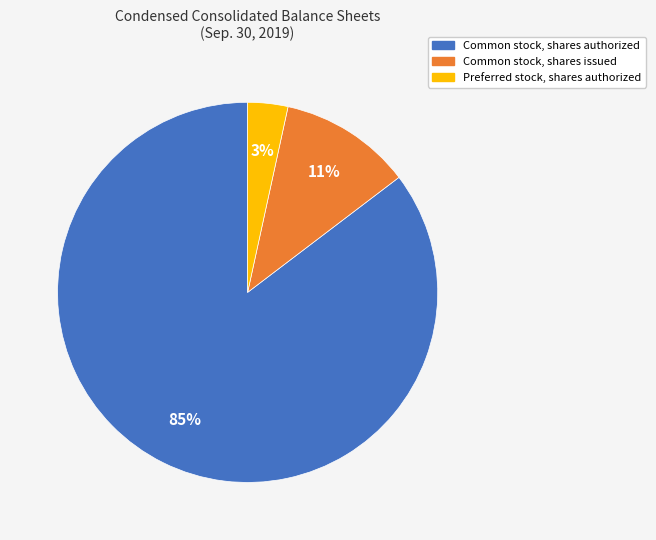

To the nearest percent, what is the combined percentage of Common stock, shares authorized and Common stock, shares issued?

97%